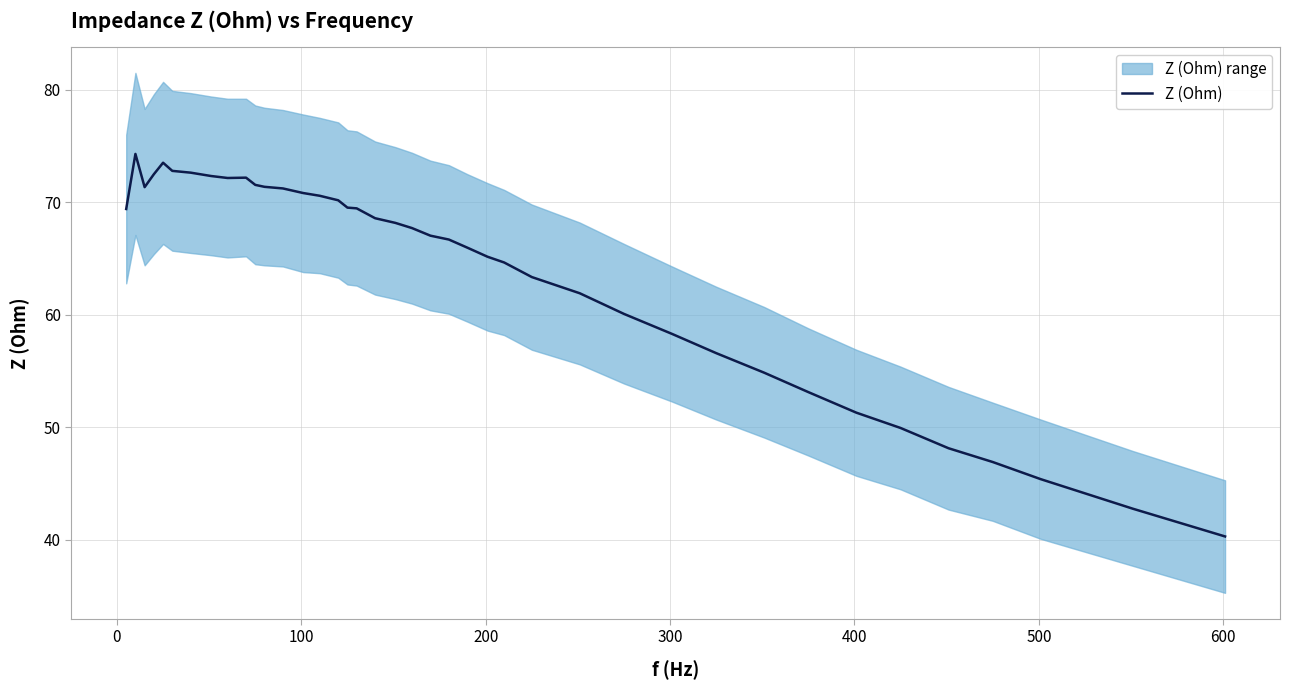

Reading left to right, list all the values displayed in this chart.

69.4	74.3	71.3	72.5	73.5	72.8	72.6	72.3	72.2	72.2	71.5	71.4	71.2	70.8	70.6	70.2	69.5	69.5	68.6	68.2	67.7	67.0	66.7	66.0	65.2	64.7	63.4	61.9	60.1	58.3	56.6	54.9	53.1	51.3	50.0	48.2	46.9	45.4	42.8	40.3